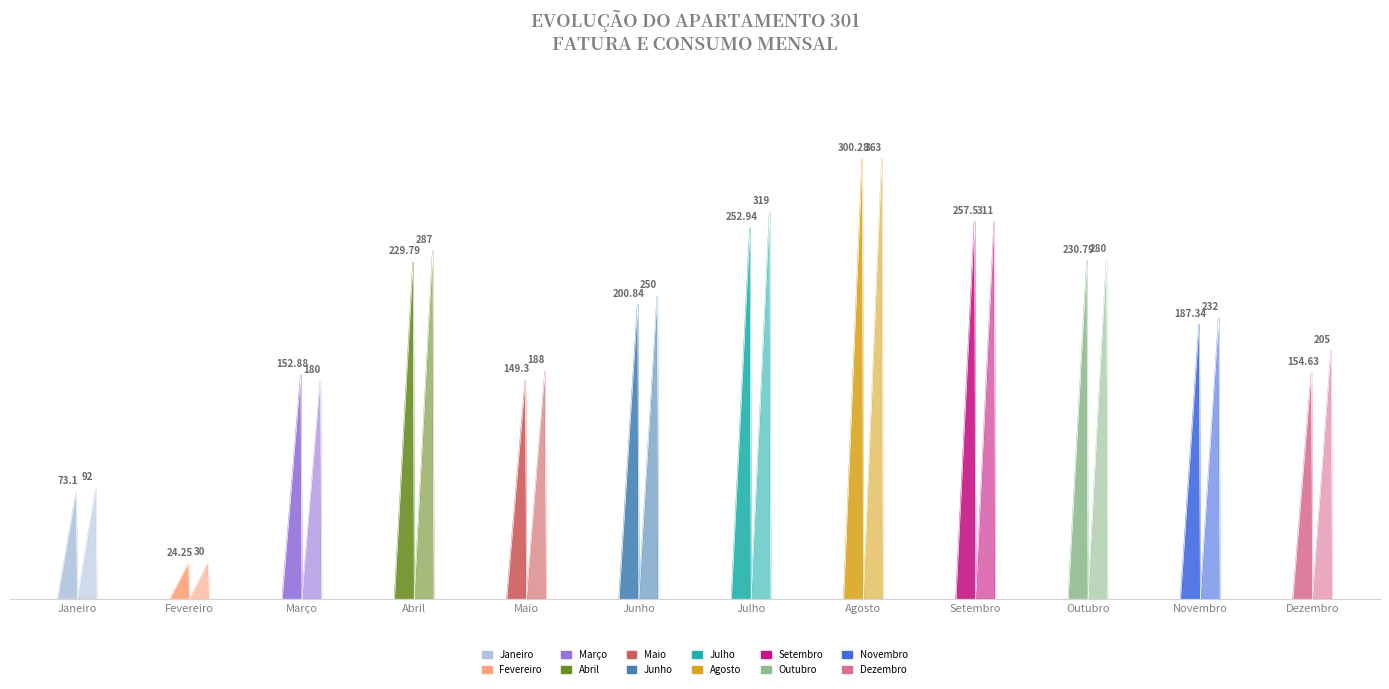

The value of Consumo Ativo (kWh) at Dezembro is 205.0. True or false?

True